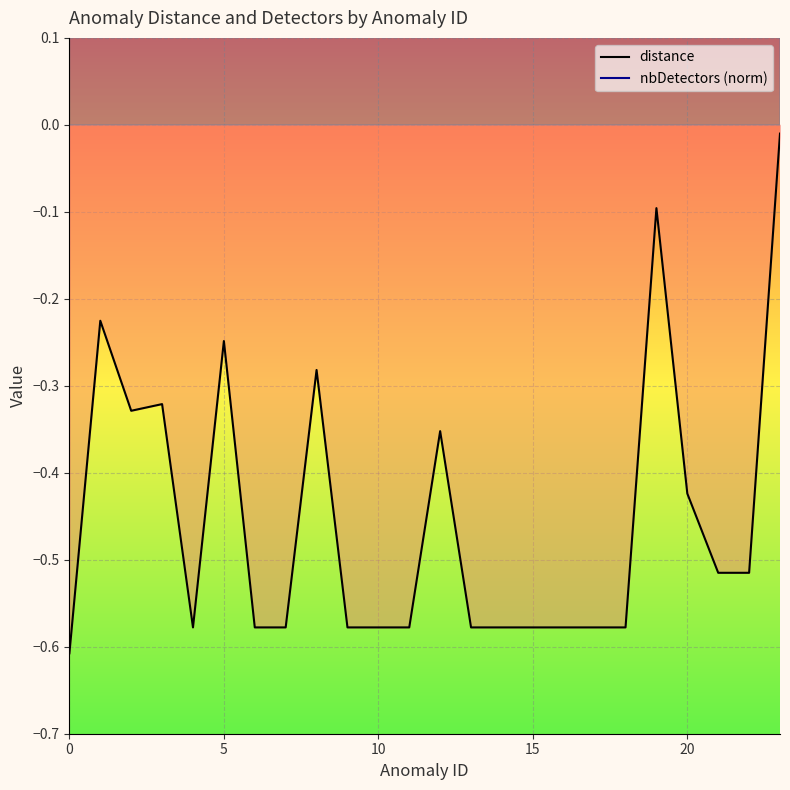

Count the nbDetectors (norm) values in the range 0 to 1.

24